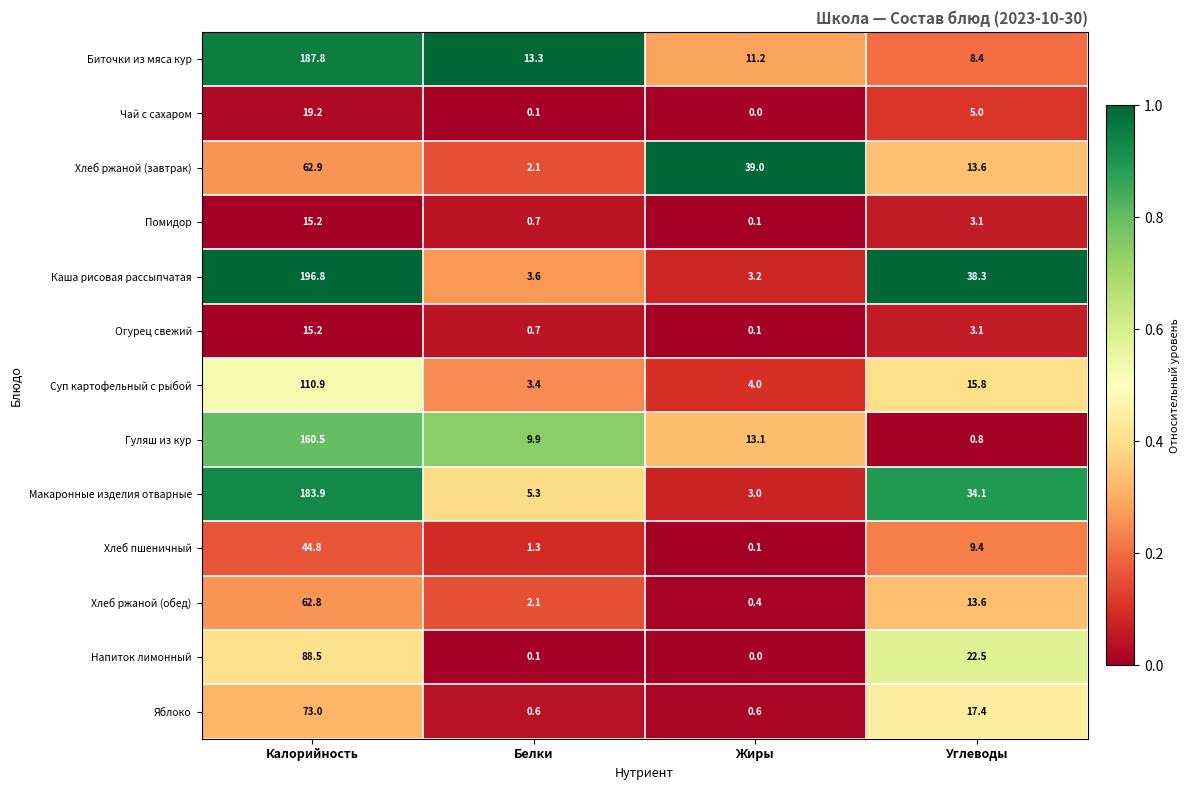

What is the total value across all series at Жиры?

74.8